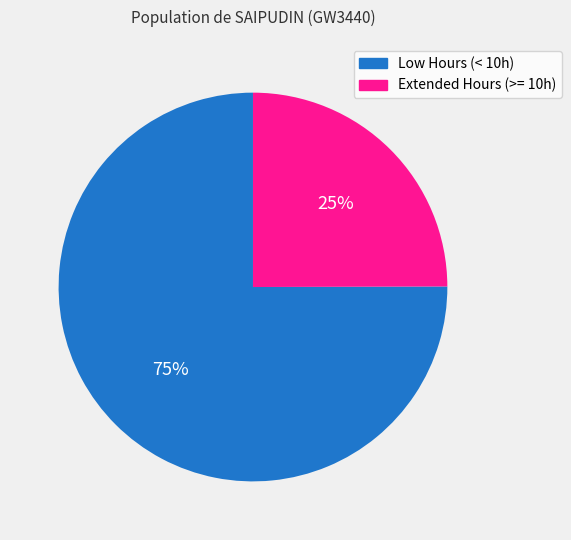

What is the ratio of the value at Extended Hours (>= 10h) to the value at Low Hours (< 10h)?

0.3